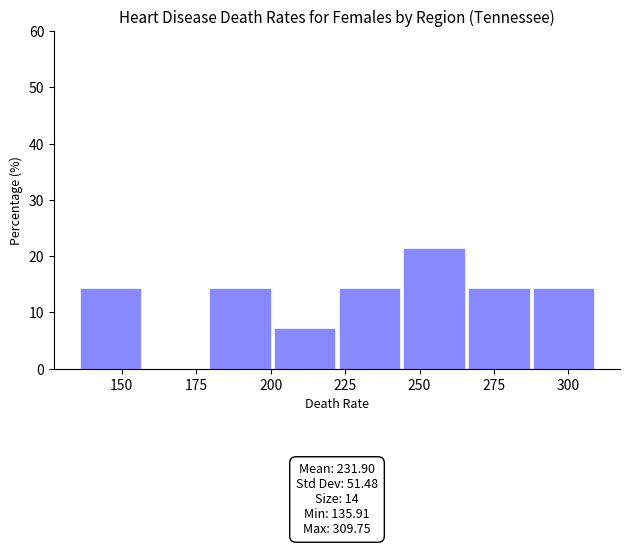

Which range on the x-axis has the tallest bar?

245 to 265